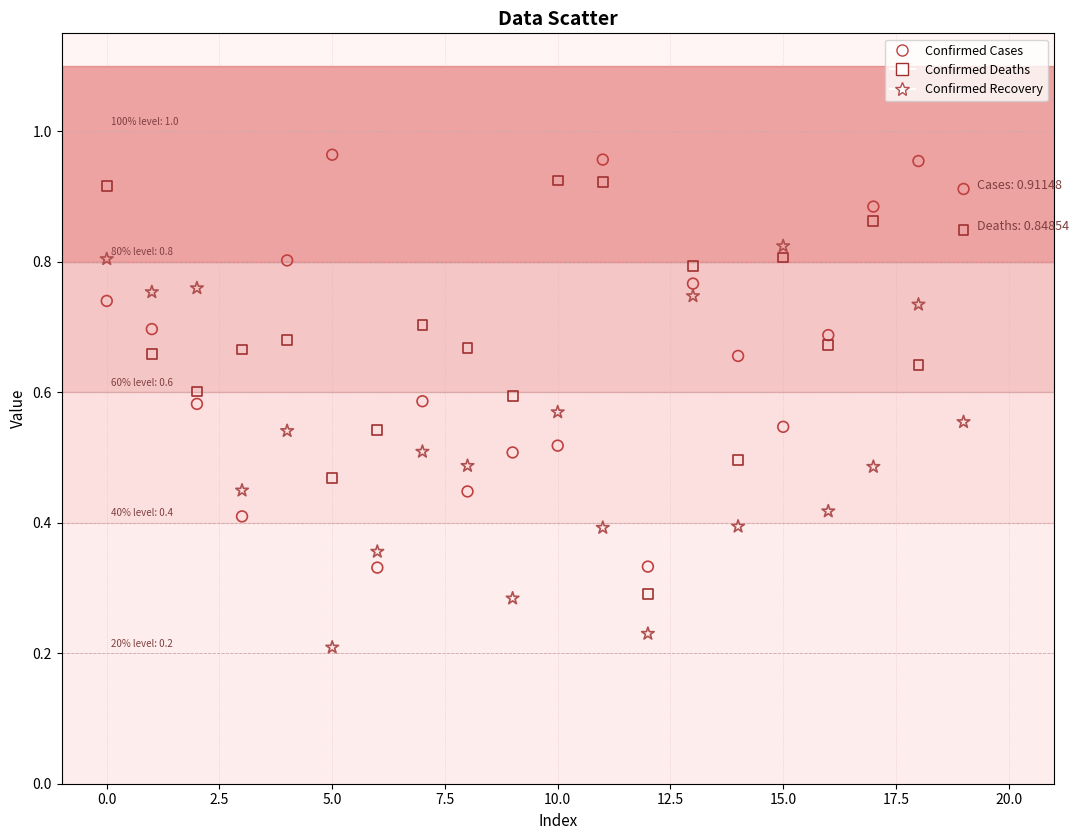

Which series contains the lowest Y value?

Confirmed Recovery